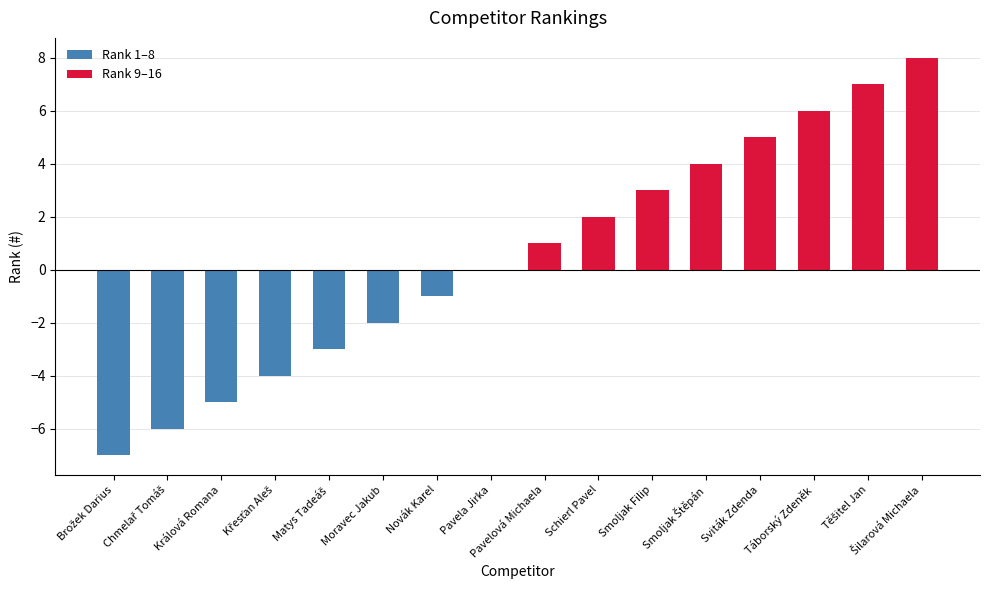

What is the greatest value displayed?

8